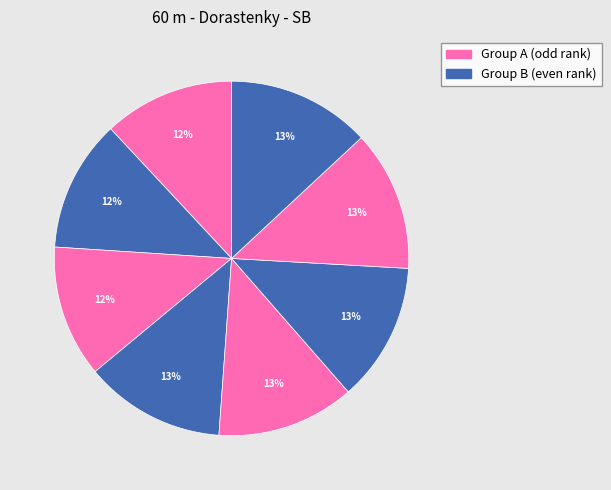

How many segments does this pie chart have?

8